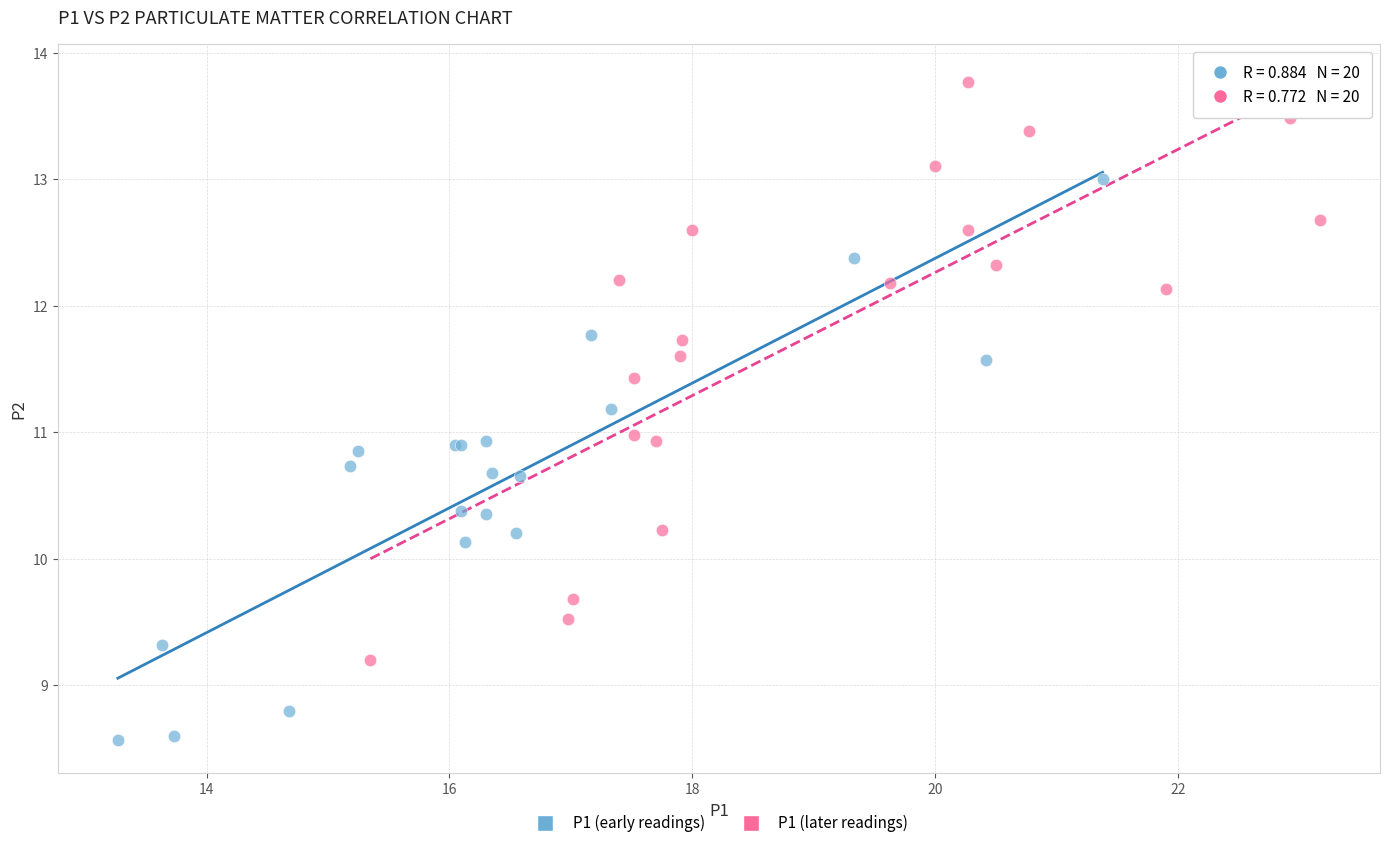

Which series contains the highest Y value?

P1 (later readings)